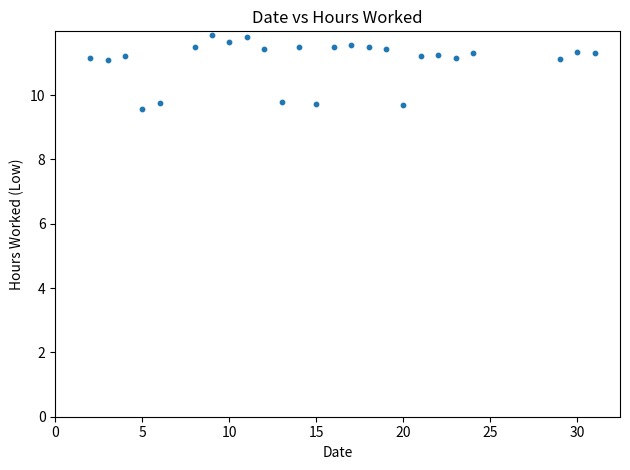

What is the range of Y values (max minus min)?

2.3